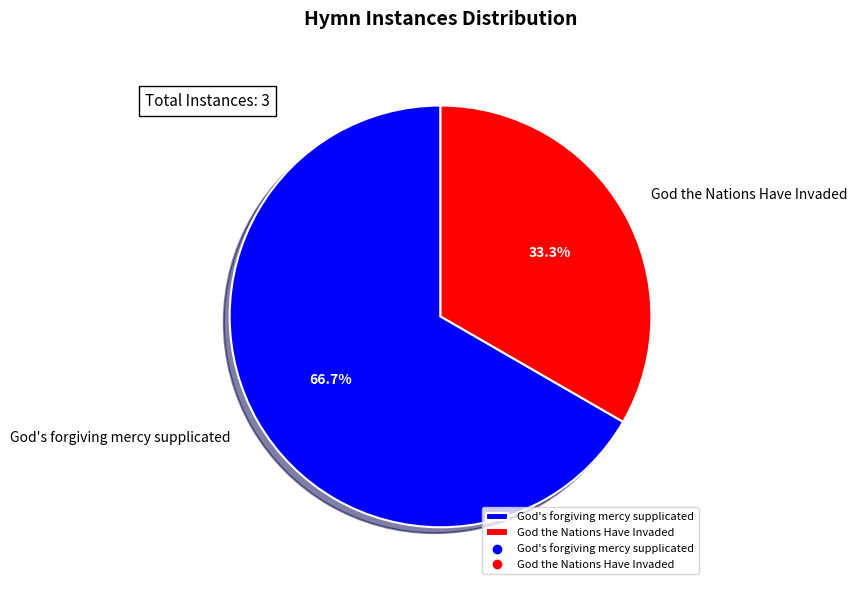

How many slices are in this pie chart?

2